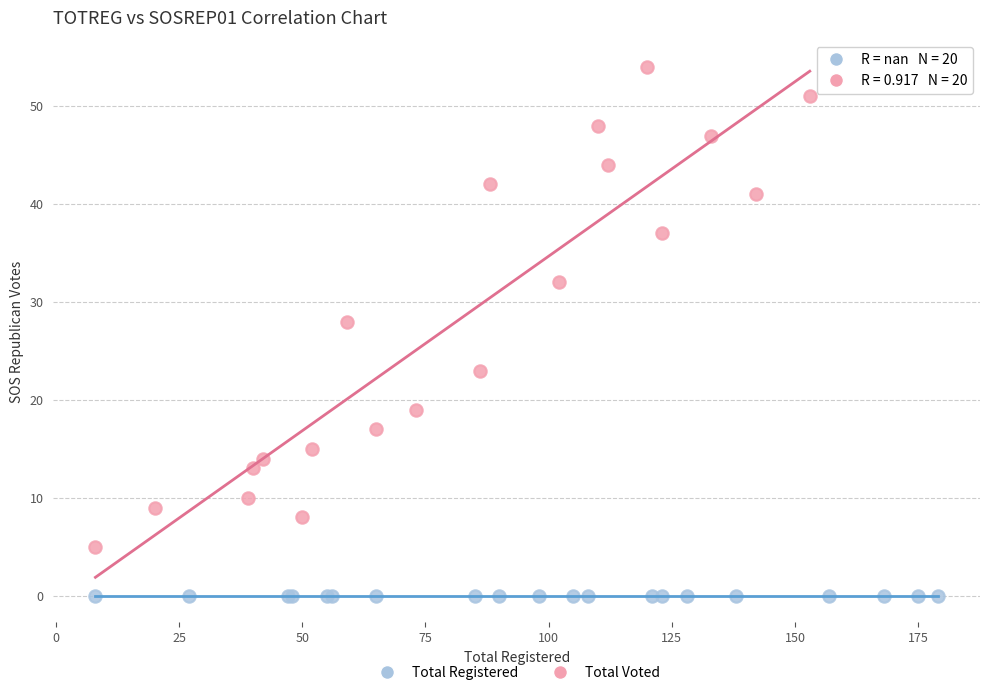

Which series reaches the minimum Y coordinate?

Total Registered